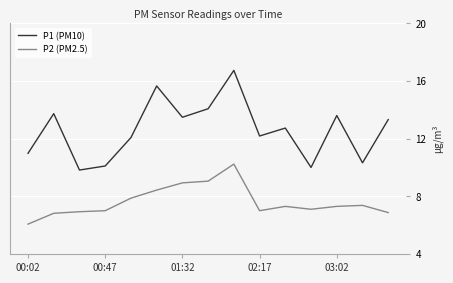

How many lines are shown in the chart?

2